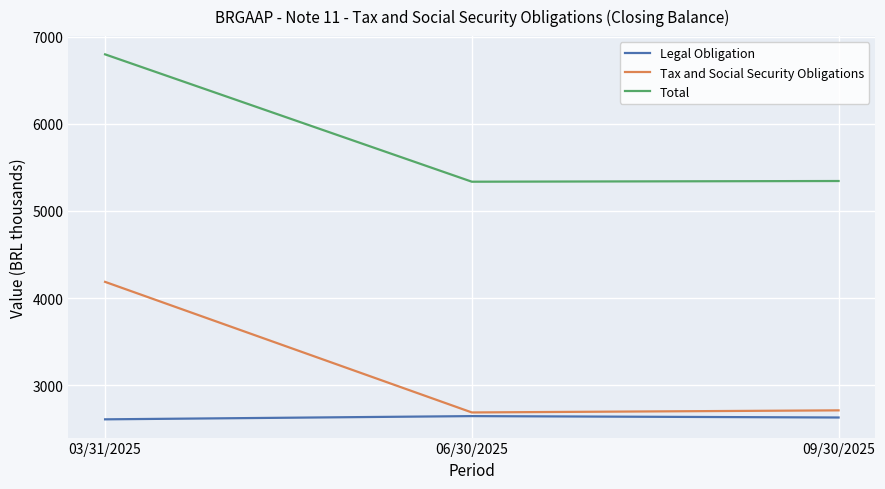

Which series has the largest total across all categories?

Total